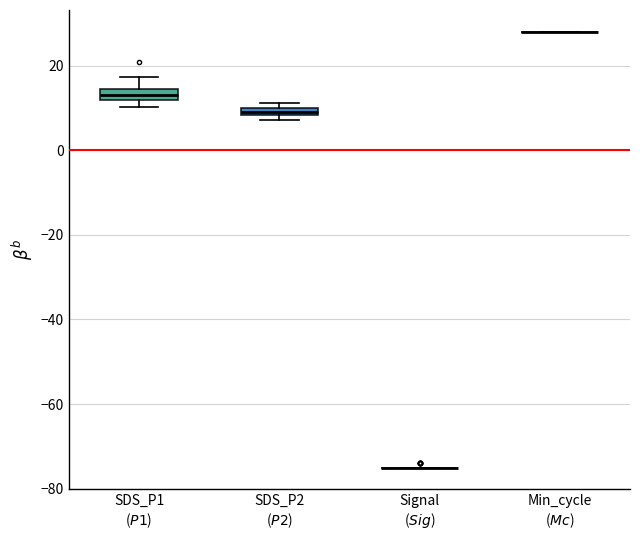

Where is the lower edge of the box for SDS_P1 ($P1$) on the y-axis? The values are not printed on the chart, so give them approximately, as read against the axis.

12